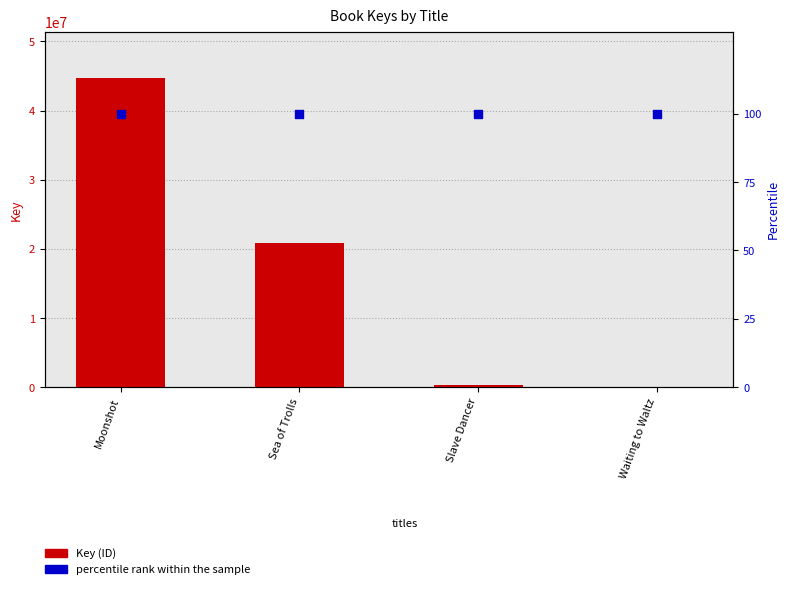

Which series contains the lowest Y value?

percentile rank within the sample